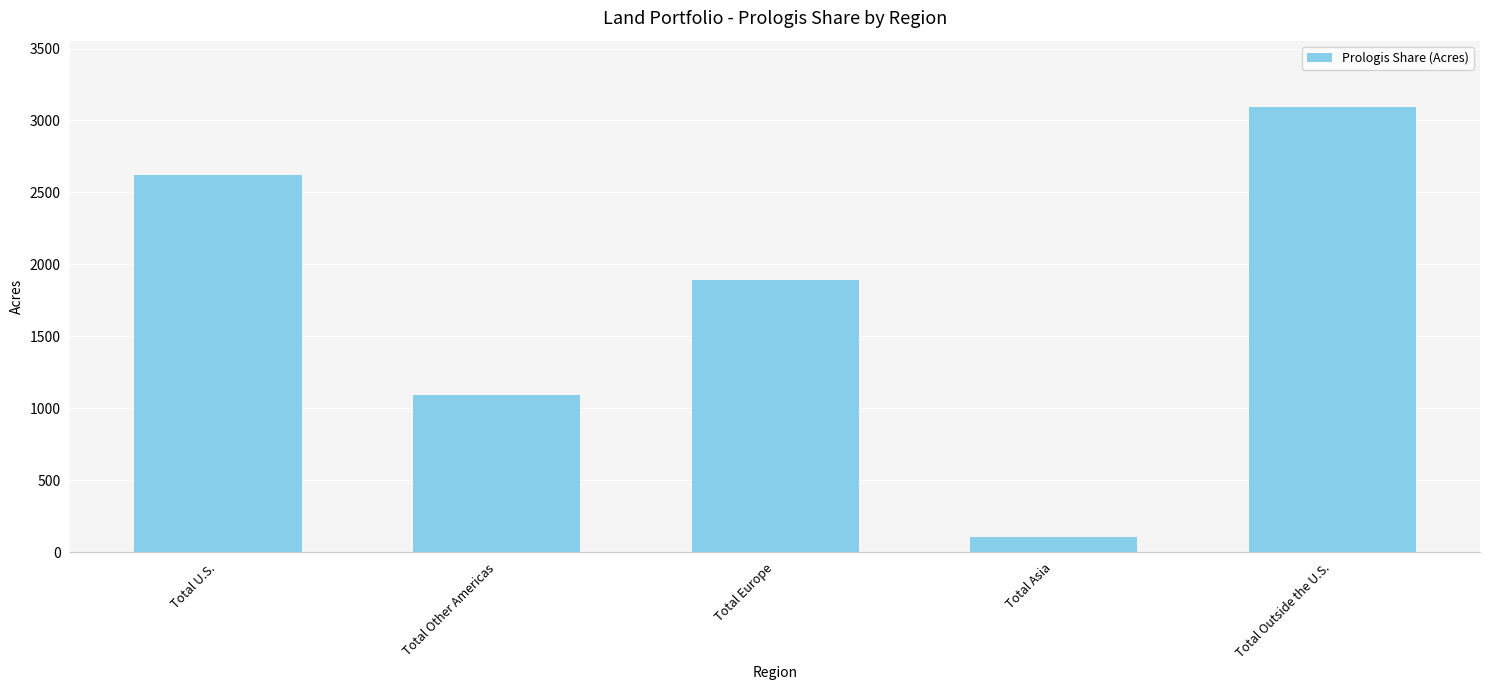

What is the change in value from Total U.S. to Total Outside the U.S.?

+470